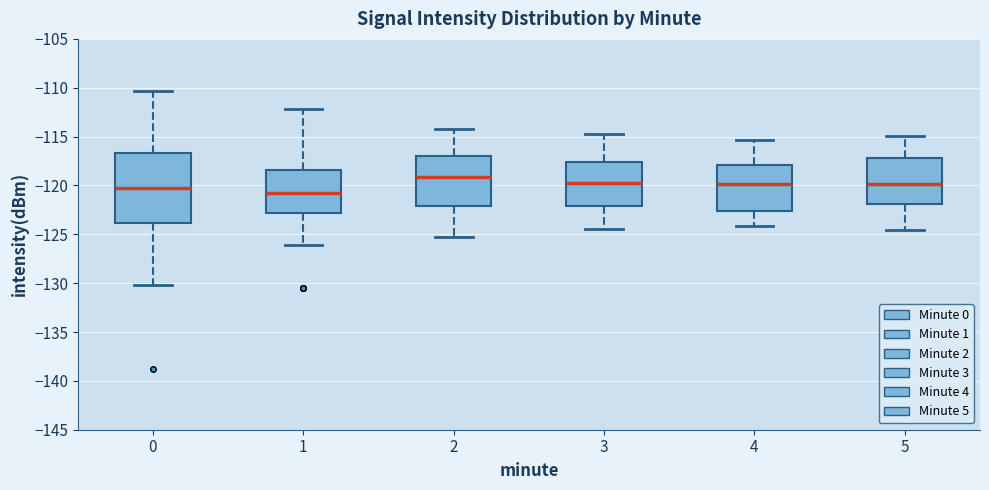

Which box is the tallest, from its lower edge to its upper edge?

0